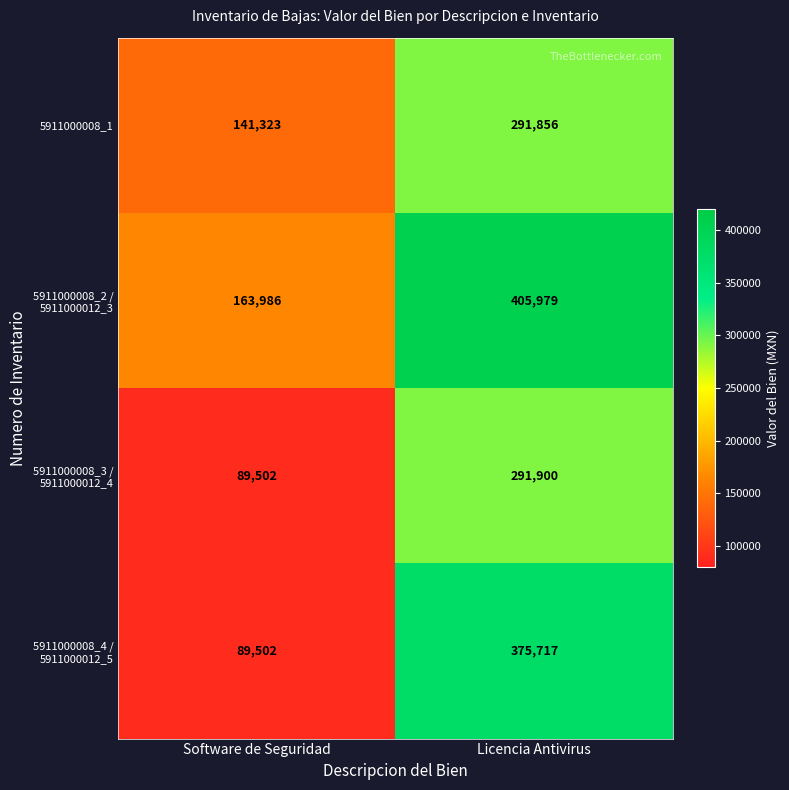

True or false: 5911000008_1 has a value of 56329 at Software de Seguridad.

False